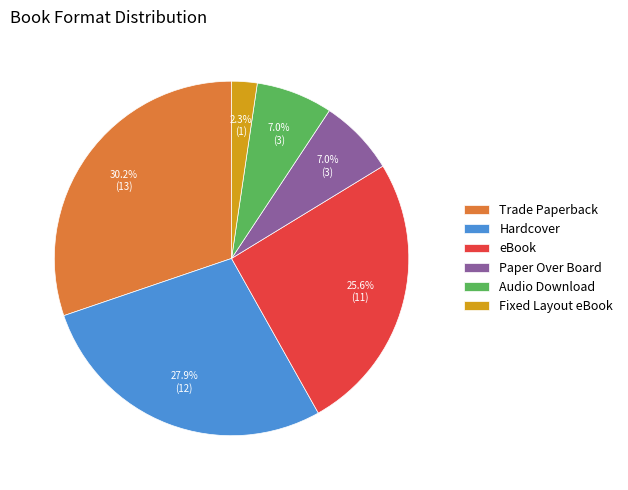

What percentage is NOT represented by Paper Over Board?

93.0%